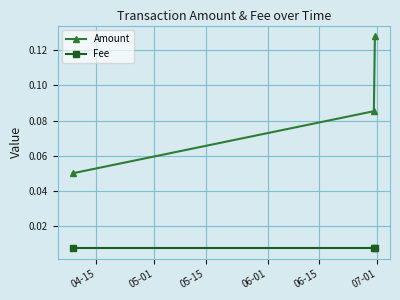

Does the chart display data point markers on the line(s)?

Yes